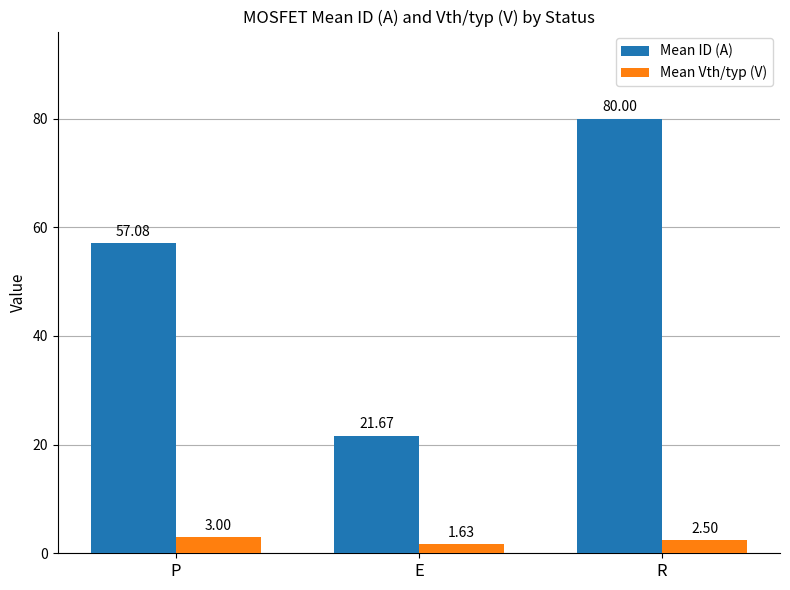

What is the lowest value of the Mean ID (A) series?

21.7